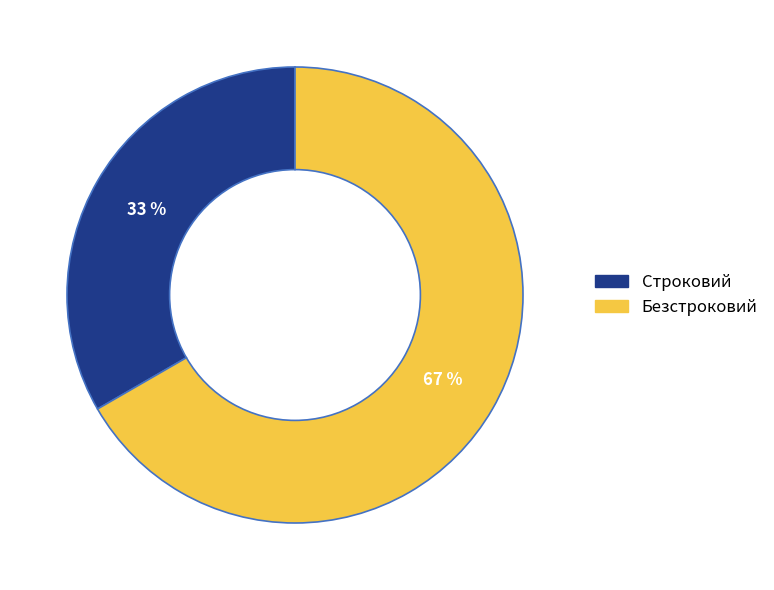

Rank the categories by value from lowest to highest.

Строковий, Безстроковий